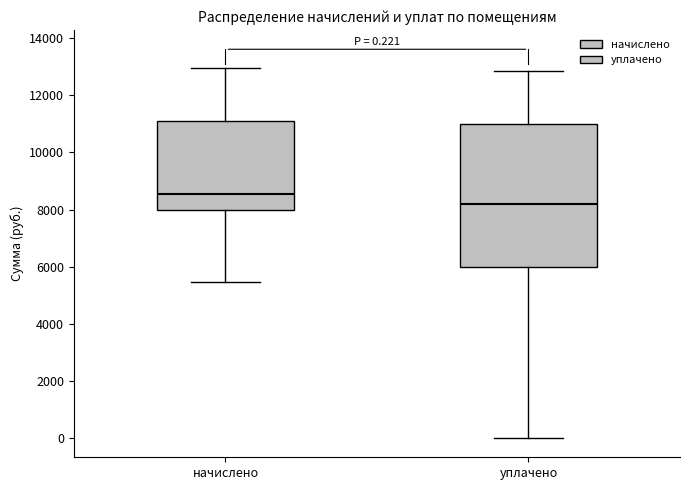

Comparing the boxes themselves (not the whiskers), which one is the tallest?

уплачено